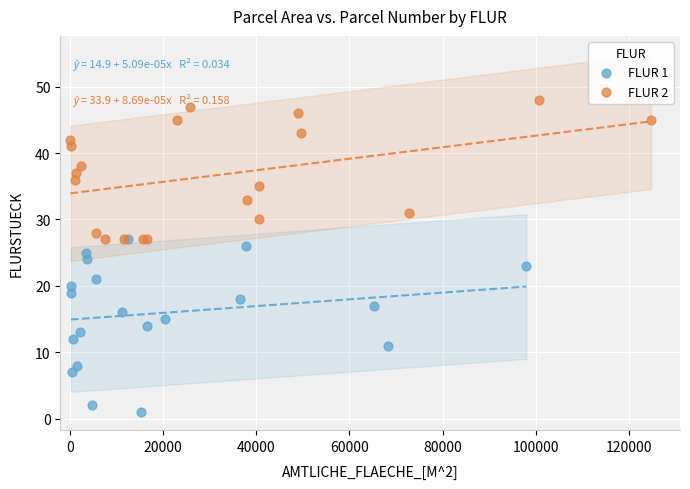

Which series reaches the minimum Y coordinate?

FLUR 1